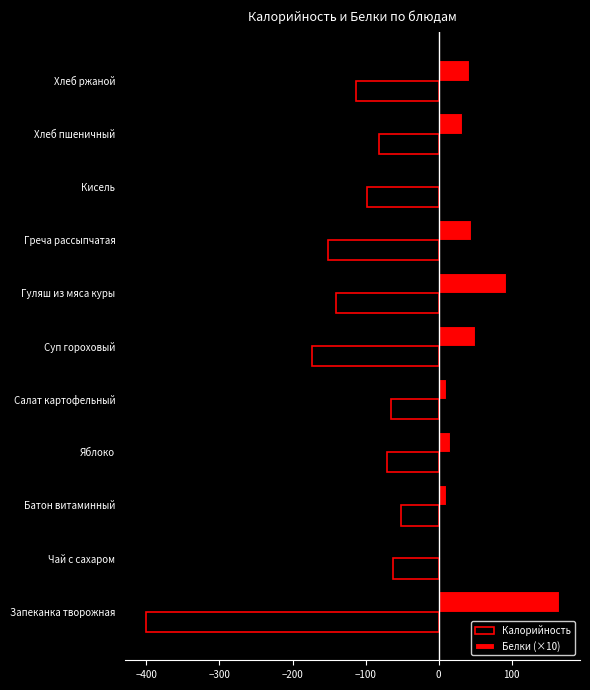

The value of Калорийность at Суп гороховый is -173.1. True or false?

True